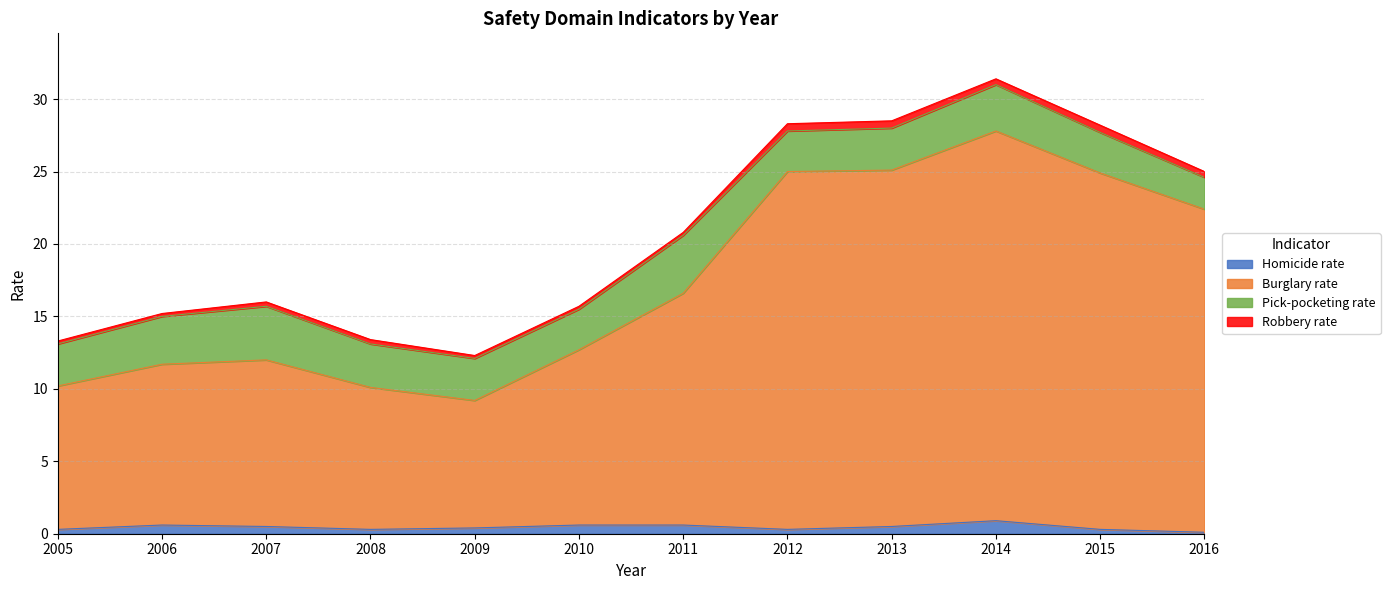

What is the highest value of the Homicide rate series?

0.9